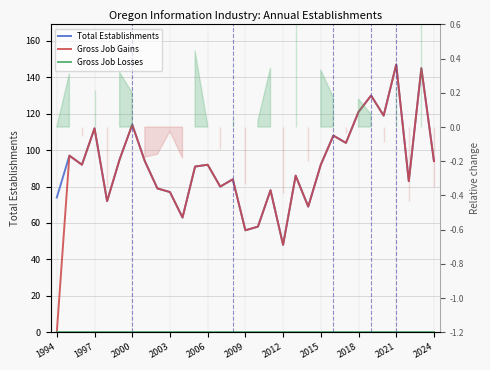

At which label does Gross Job Gains reach its minimum?

1994